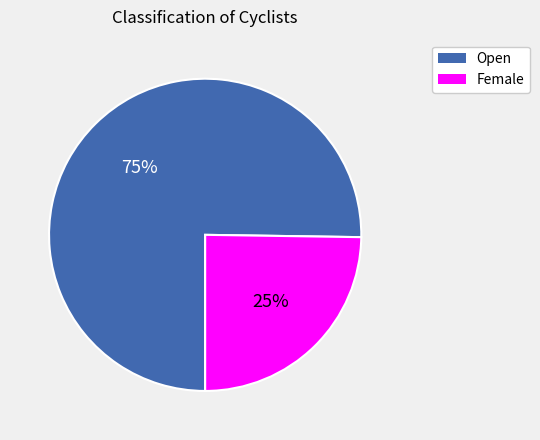

The Open slice represents 75% of the pie. True or false?

True